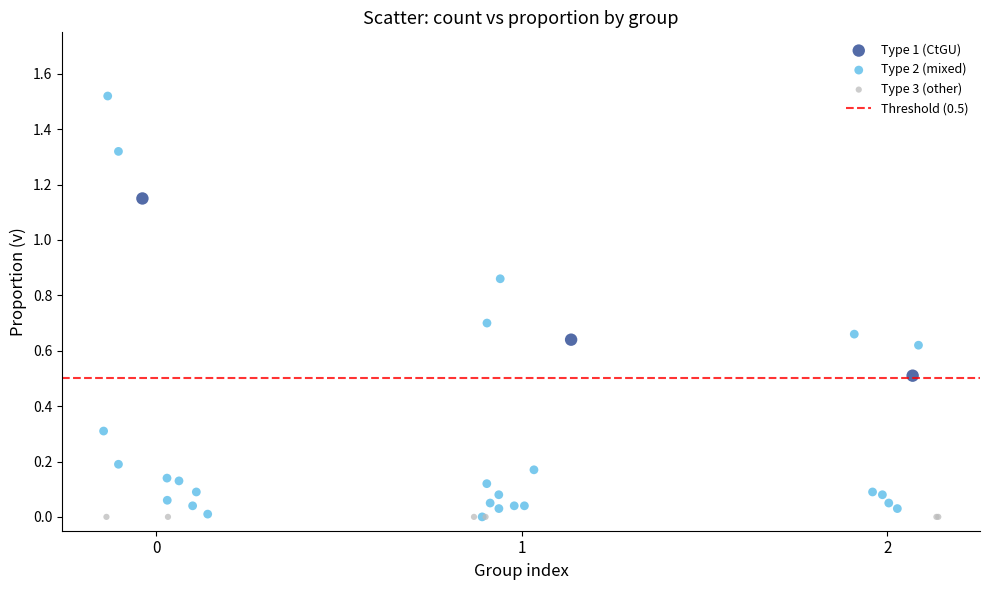

Which series reaches the maximum Y coordinate?

Type 2 (mixed)